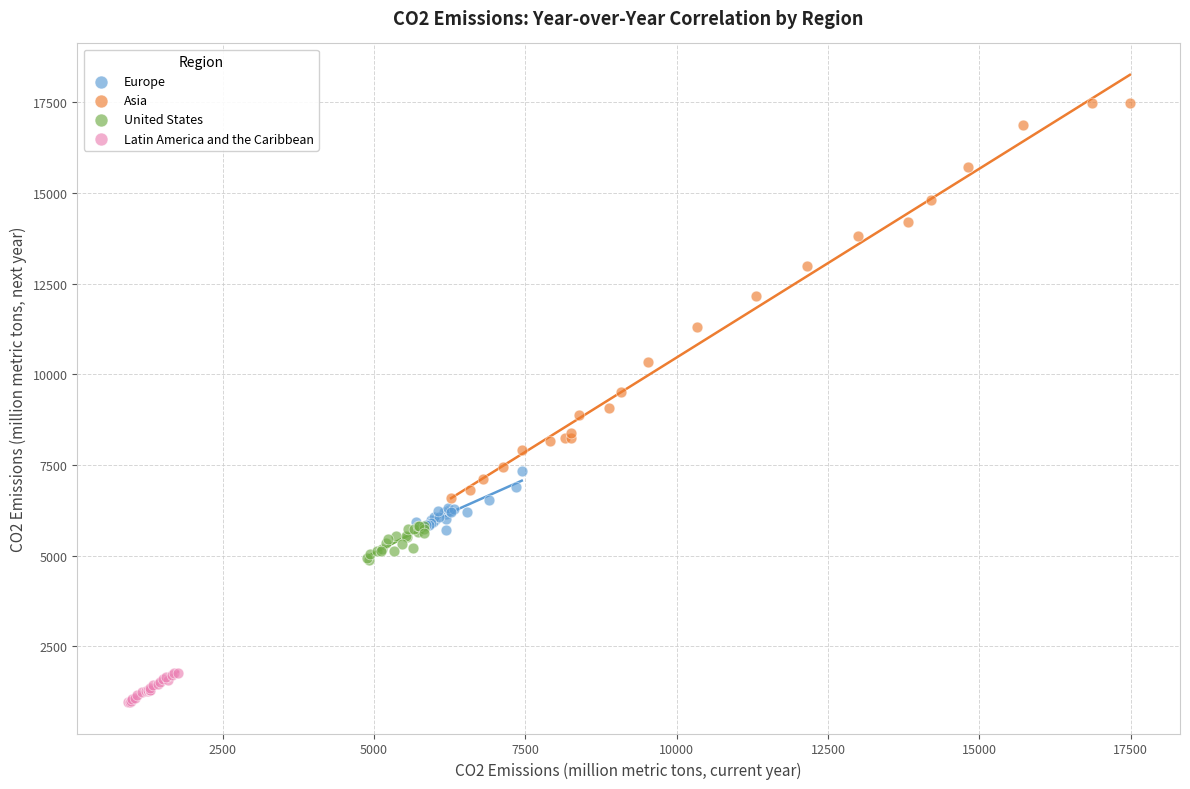

What are all the series names shown in the legend?

Europe, Asia, United States, Latin America and the Caribbean